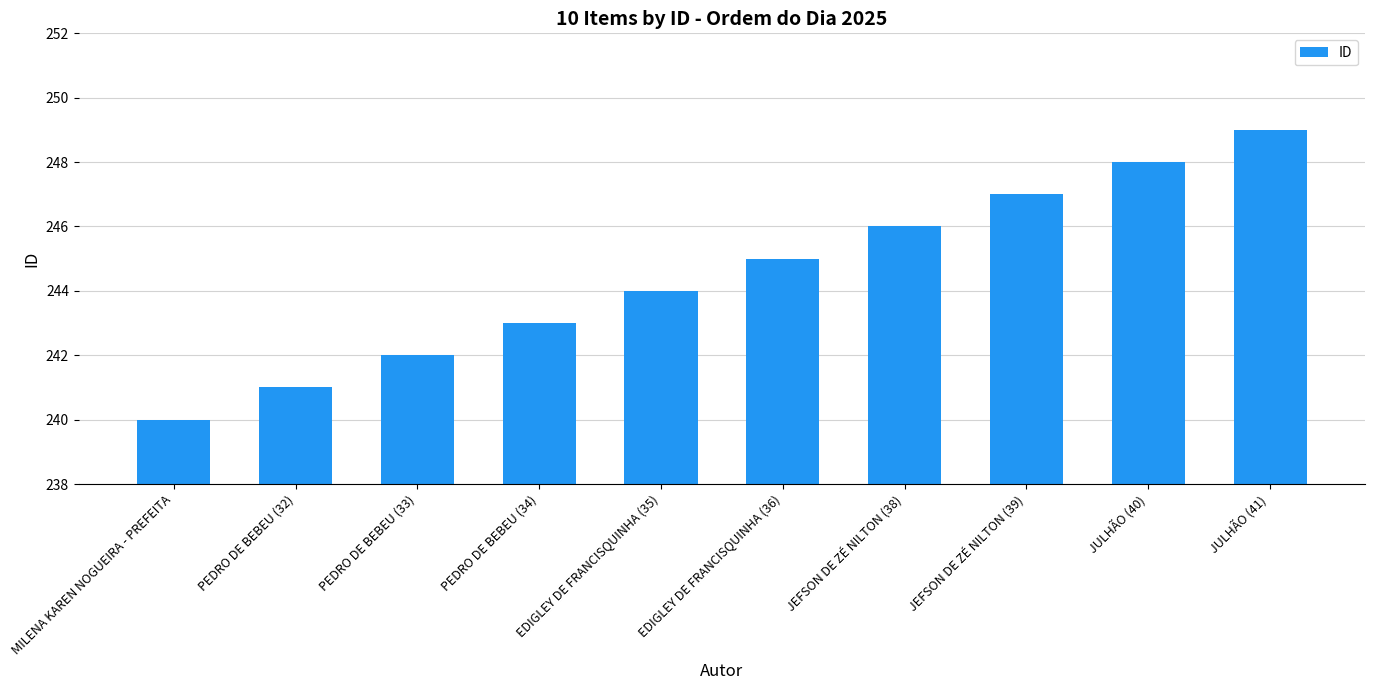

Approximately how many times larger is the value at JEFSON DE ZÉ NILTON (38) compared to JULHÃO (40)?

1.0